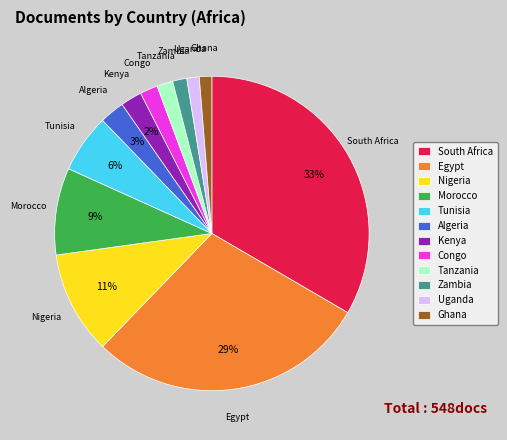

Is there a majority slice in this chart?

No